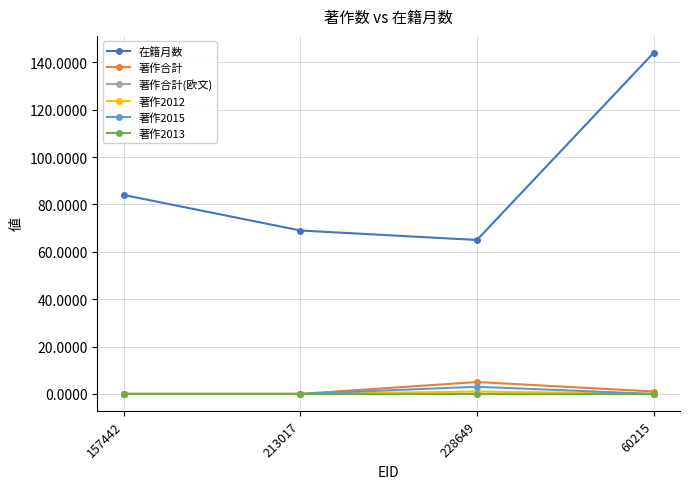

Is it true that 著作合計(欧文) equals 0 at 60215?

True